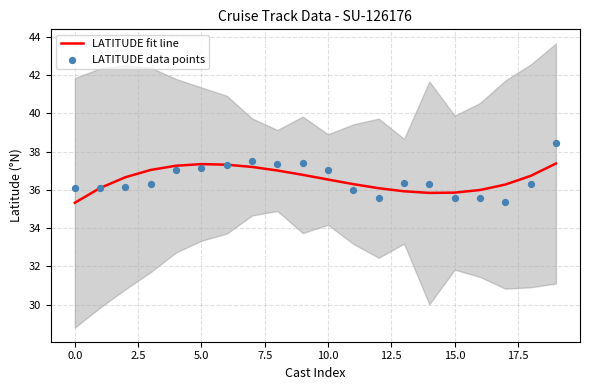

Which series contains the highest Y value?

LATITUDE data points